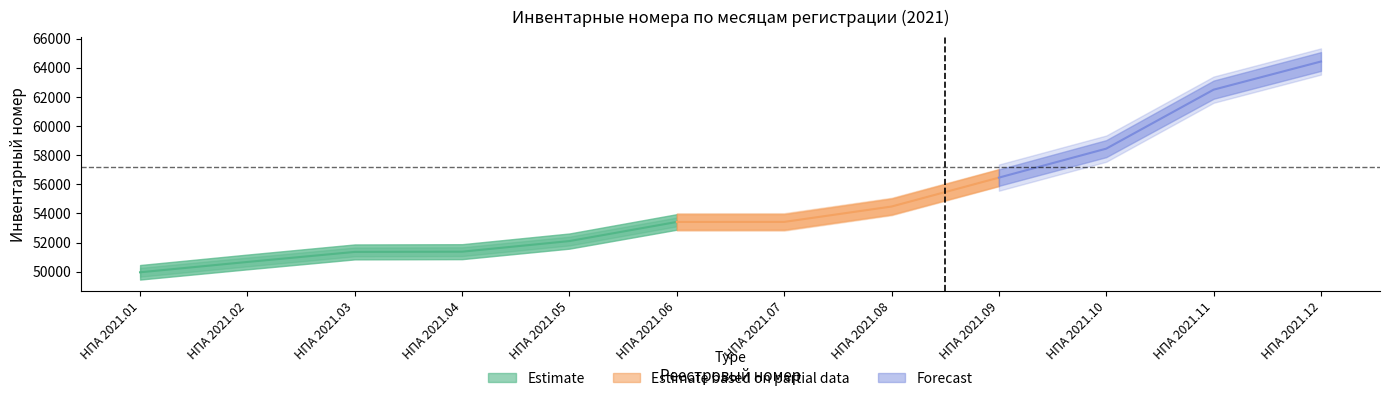

True or false: Инвентарный номер and Количество экземпляров и приложений intersect in this chart.

False